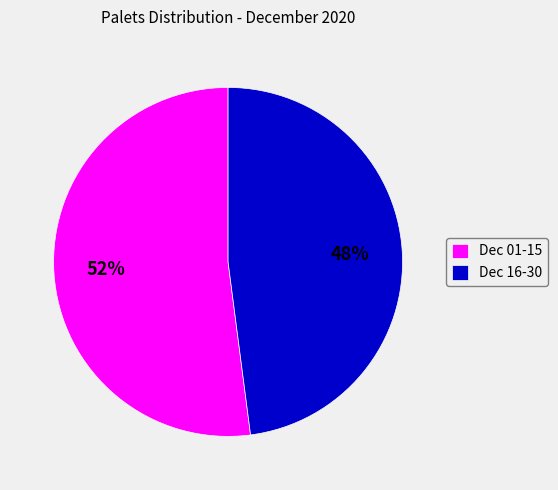

To the nearest percent, what is the combined percentage of Dec 16-30 and Dec 01-15?

100%